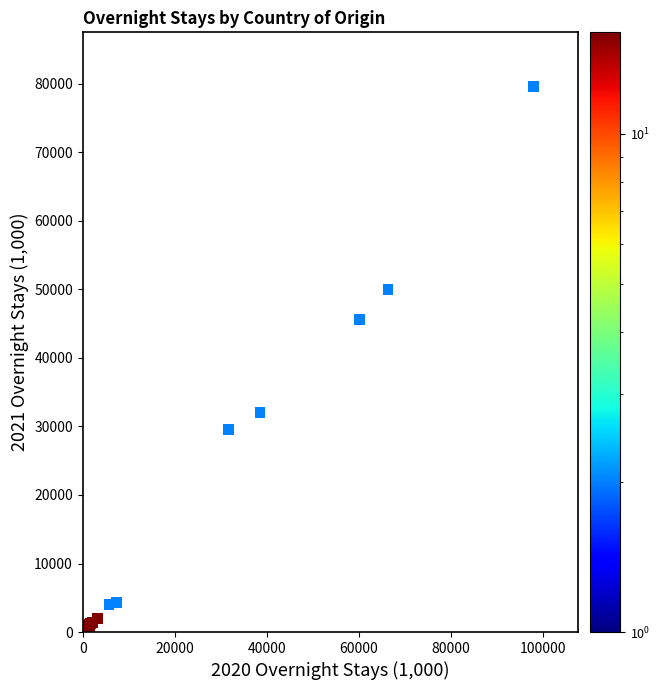

What Y value in the scatter plot is closest to 39792?

45645.9